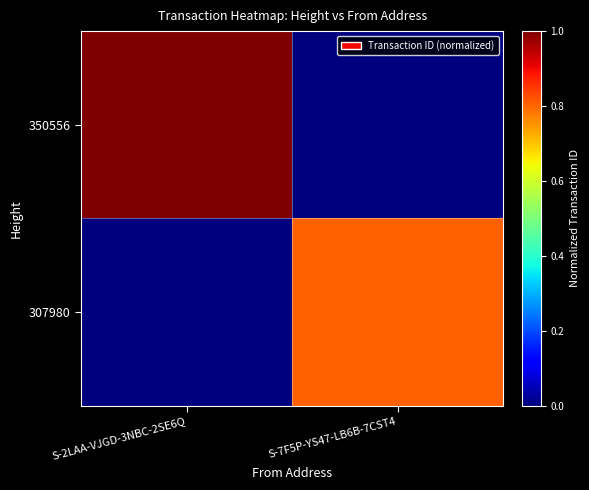

List the series in order of their overall mean, highest first.

350556, 307980